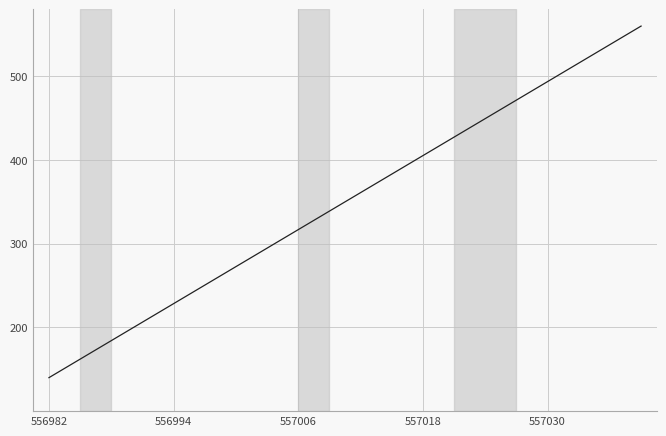

What is the difference between the maximum and minimum values?

420.0